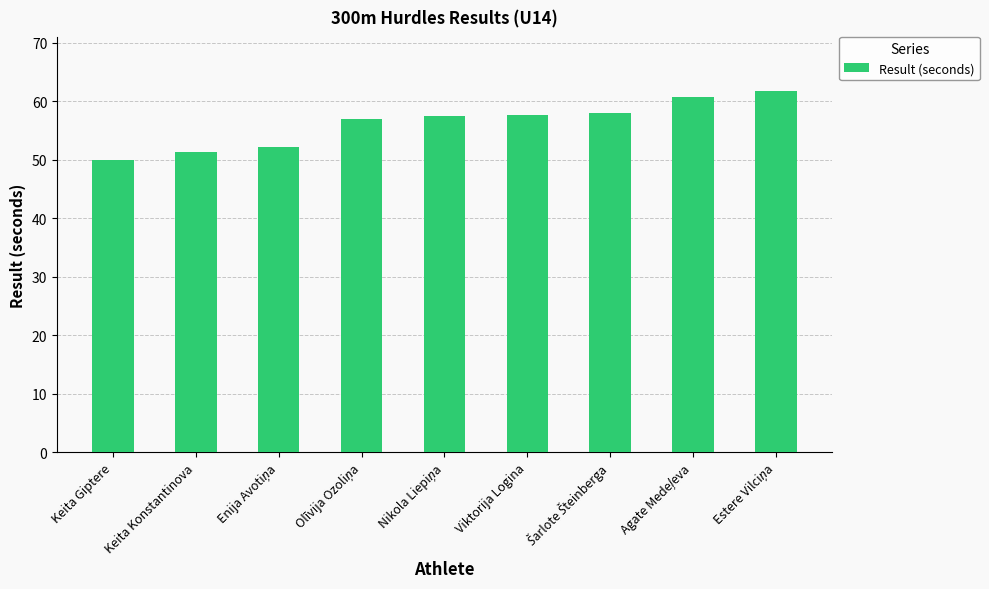

What is the smallest value displayed?

50.0